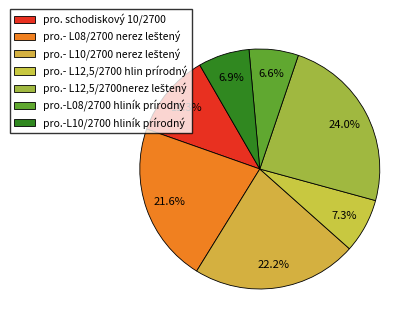

How many segments does this pie chart have?

7